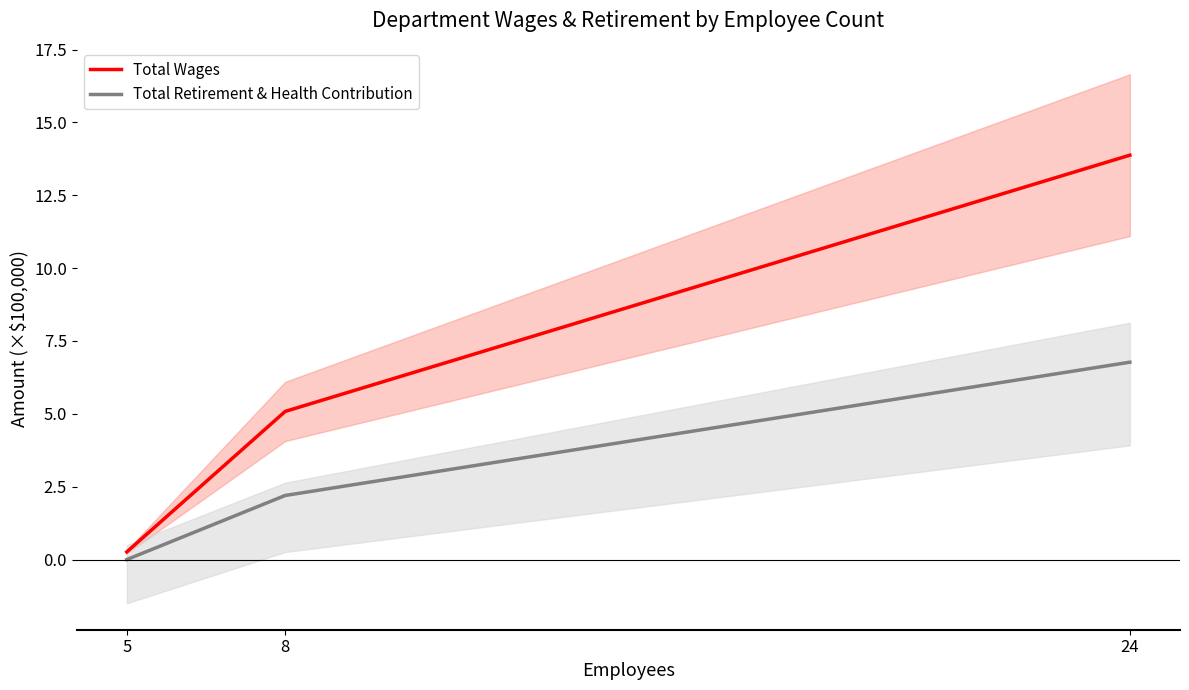

How many Total Retirement & Health Contribution values are between 0 and 6?

2